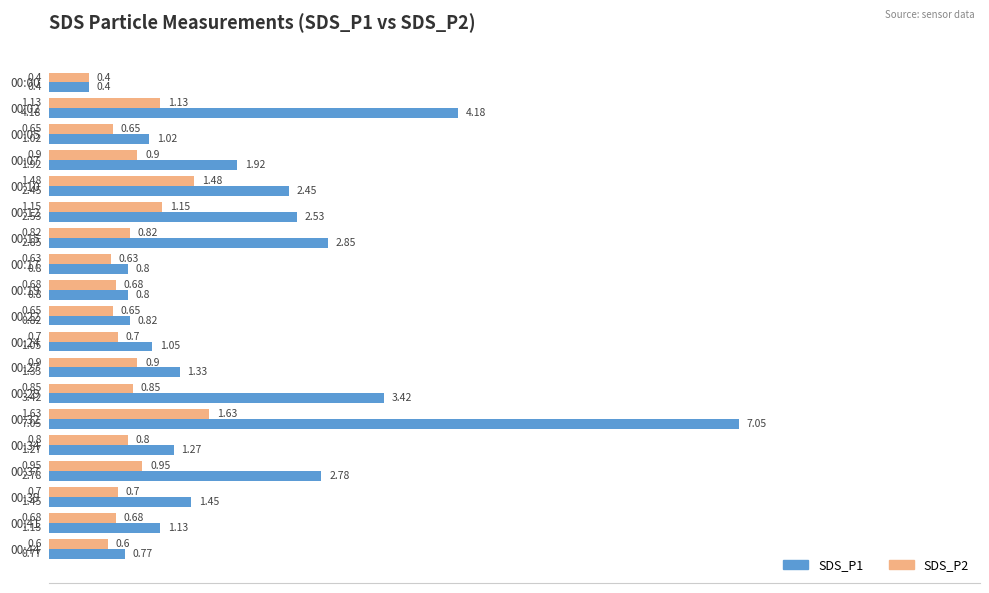

At which category is the sum across all series the highest?

00:32